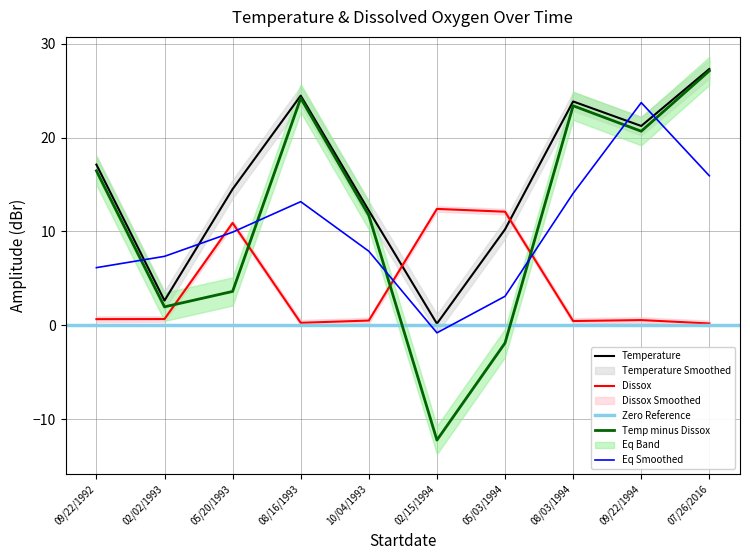

What is the average value of the Temperature series?

15.4